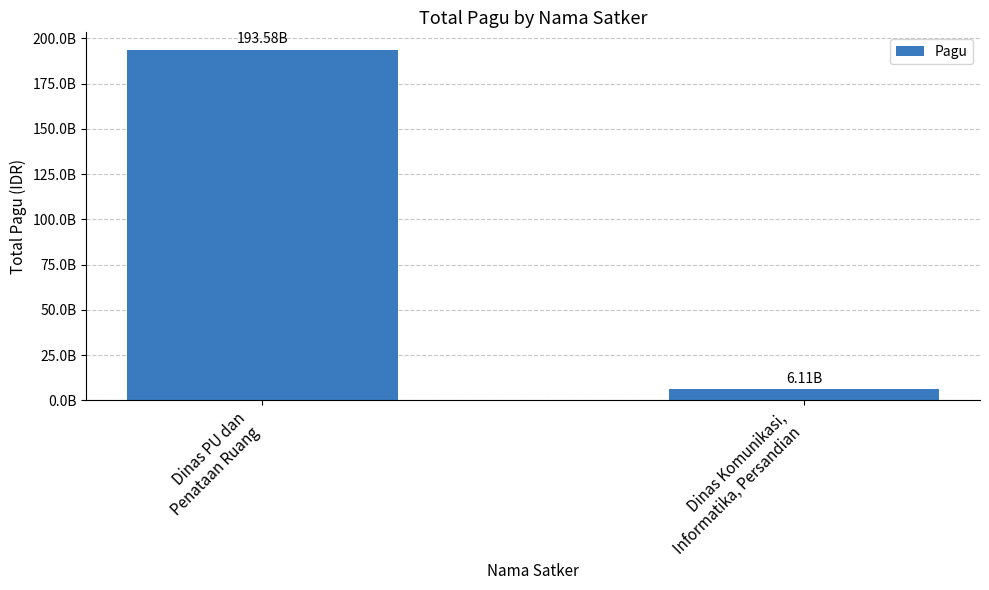

Between Dinas PU dan
Penataan Ruang and Dinas Komunikasi,
Informatika, Persandian, which is larger?

Dinas PU dan
Penataan Ruang